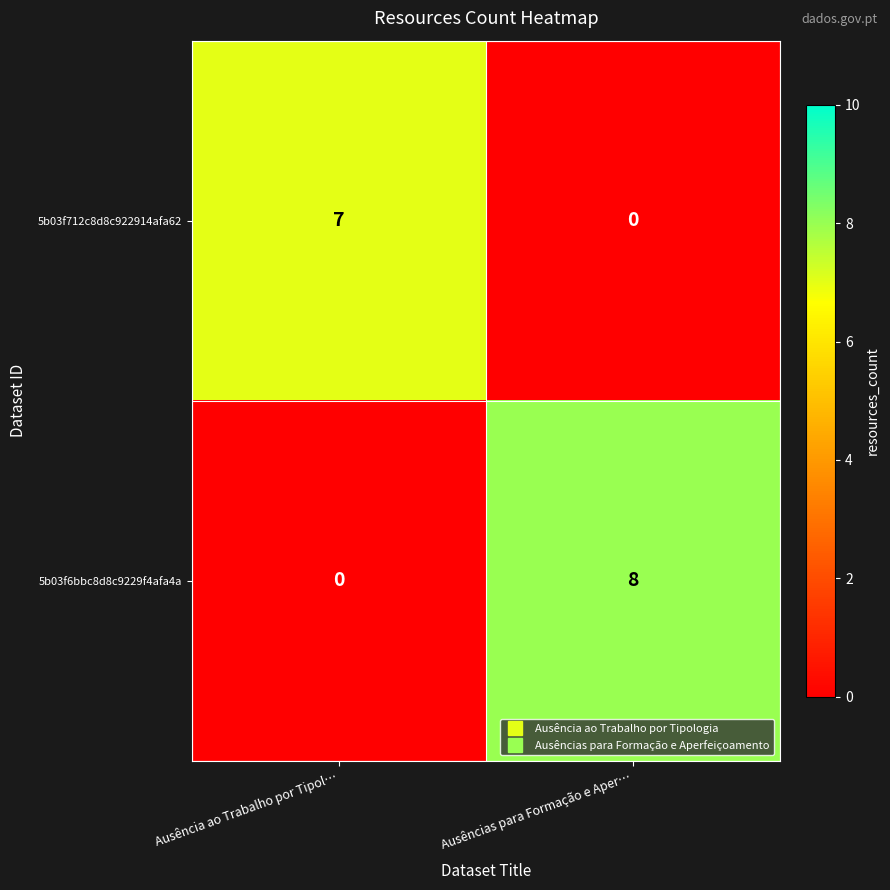

Where is 5b03f6bbc8d8c9229f4afa4a nearest to the value 4?

Ausência ao Trabalho por Tipol…